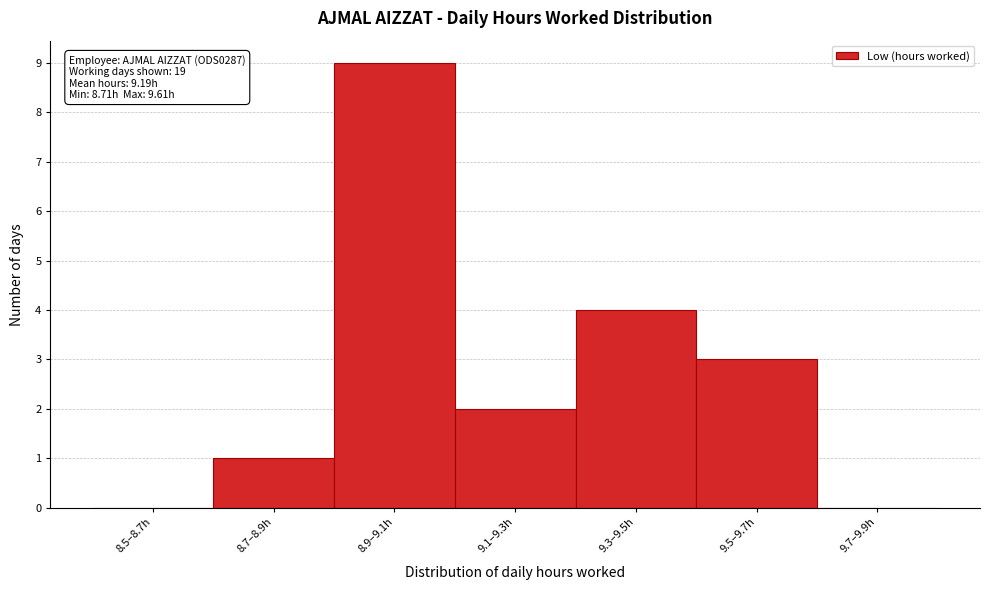

Reading left to right, list all the values displayed in this chart.

8.5–8.7h=0	8.7–8.9h=1	8.9–9.1h=9	9.1–9.3h=2	9.3–9.5h=4	9.5–9.7h=3	9.7–9.9h=0